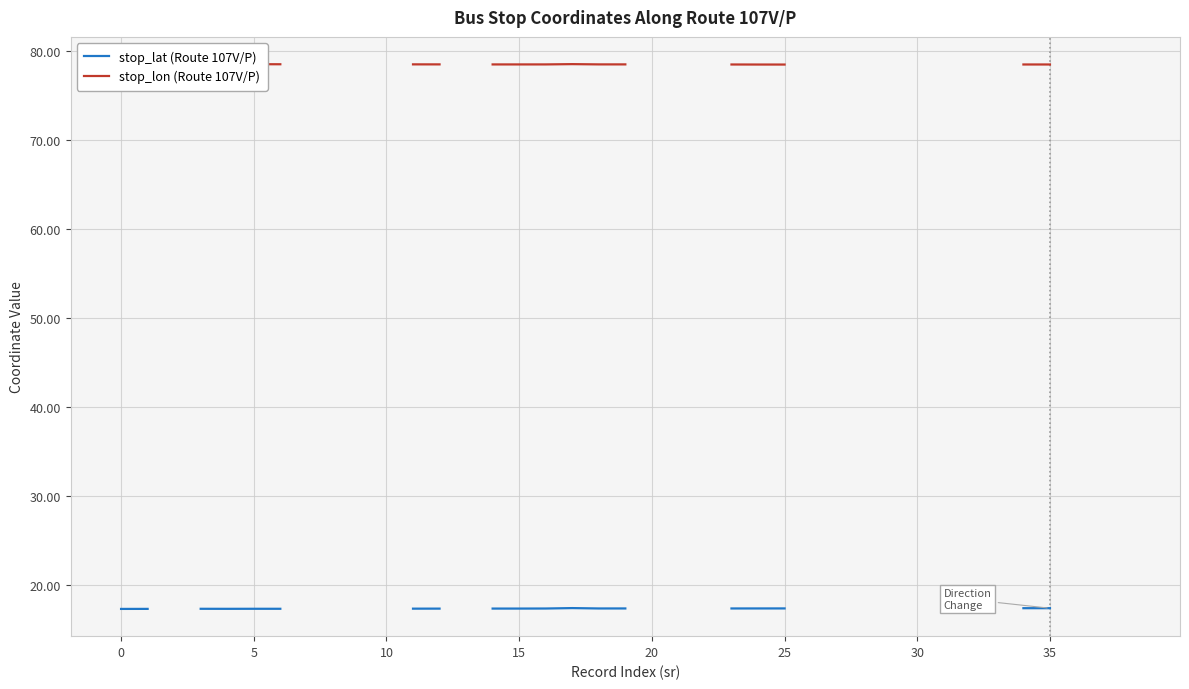

At 14, list the series in order from largest to smallest.

stop_lon (Route 107V/P), stop_lat (Route 107V/P)